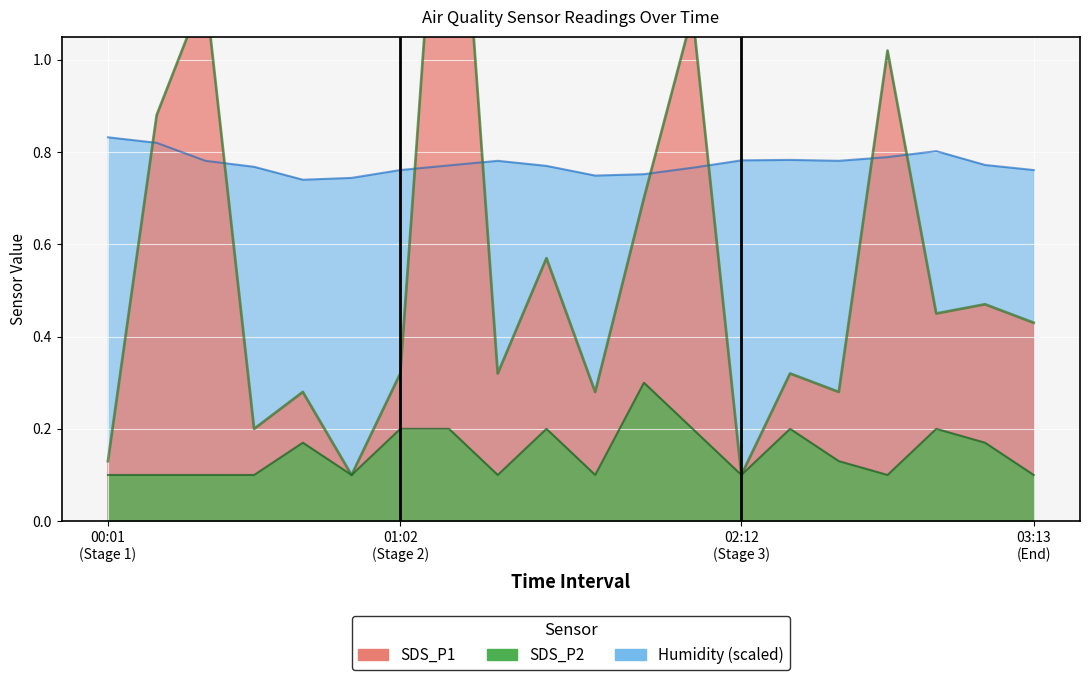

What is the average value of the SDS_P2 series?

0.1